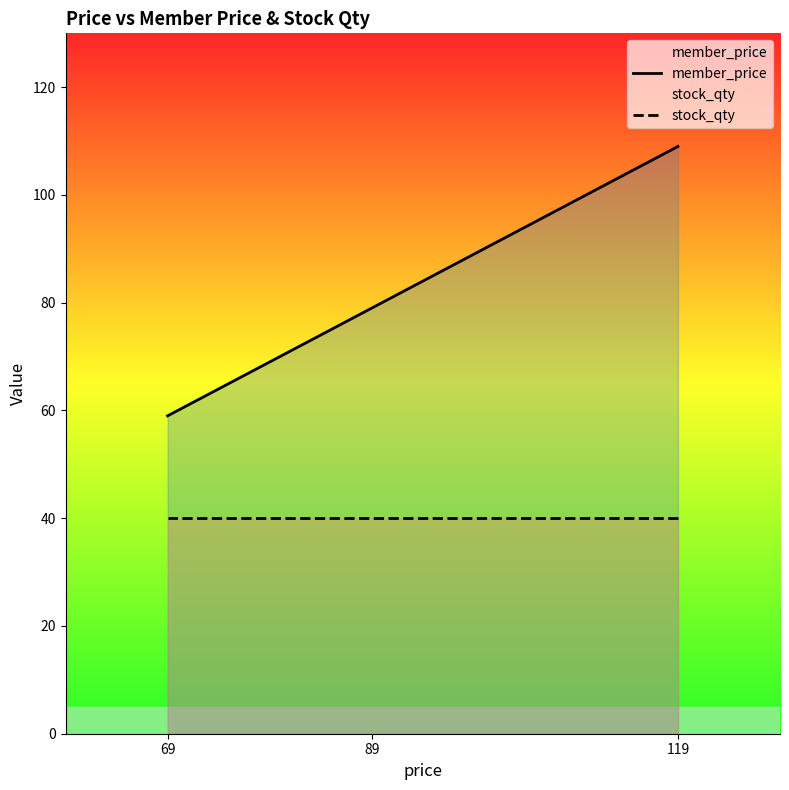

Is it true that stock_qty equals 40 at 89?

True